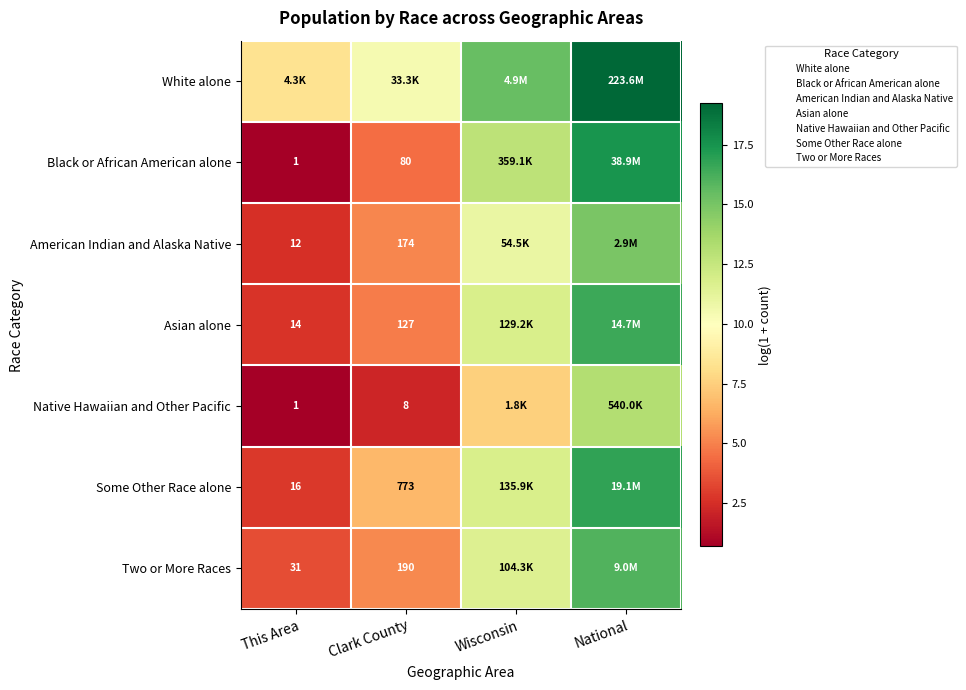

At National, list the series in order from smallest to largest.

Native Hawaiian and Other Pacific, American Indian and Alaska Native, Two or More Races, Asian alone, Some Other Race alone, Black or African American alone, White alone